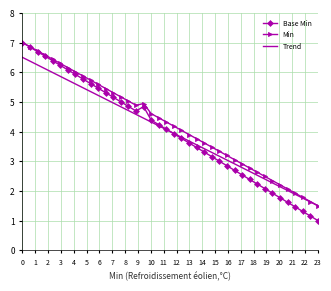

What is the maximum value for Base Min?

7.0